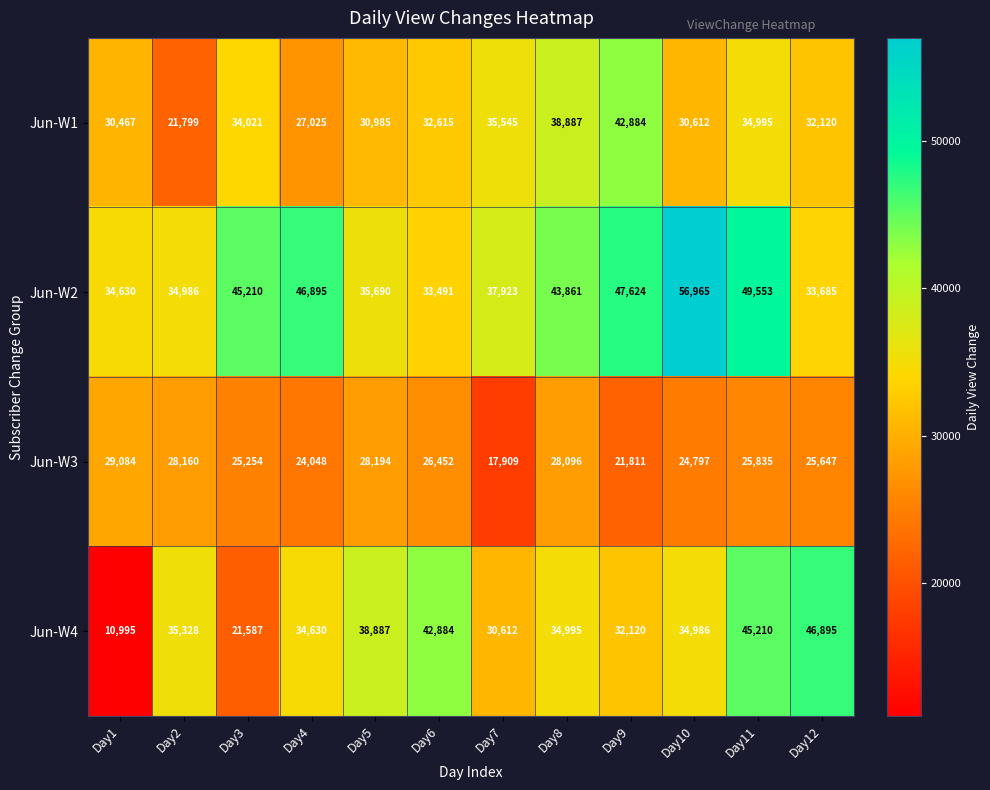

Rank the series by their maximum value, from lowest to highest.

Jun-W3, Jun-W1, Jun-W4, Jun-W2